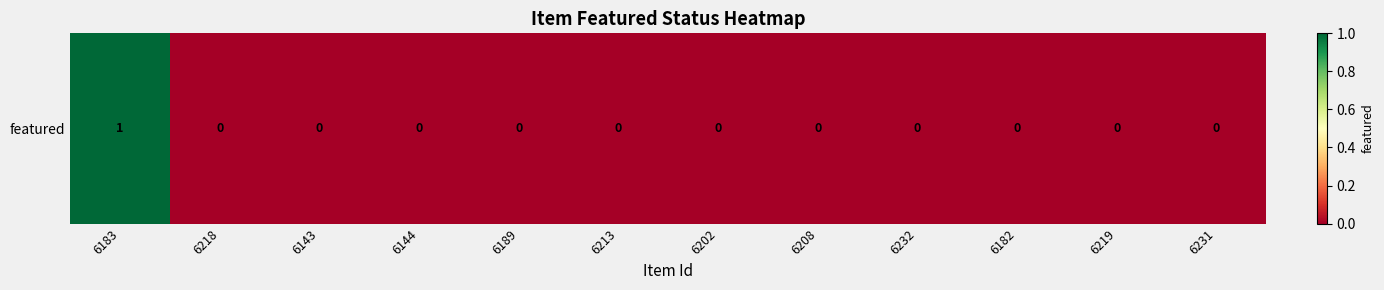

Count the number of categories in the chart.

12